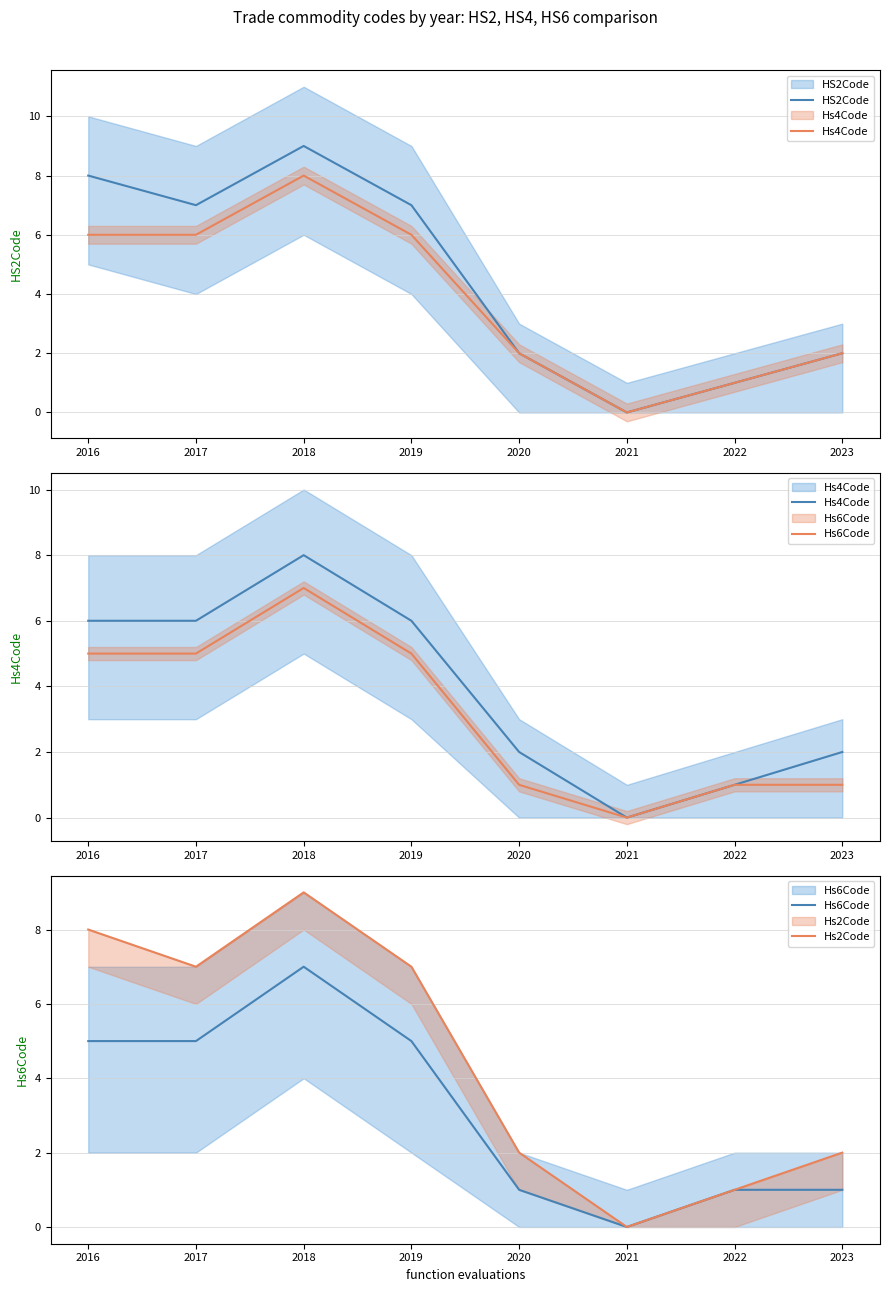

What is the difference between the maximum and minimum values in the Hs2Code series?

9